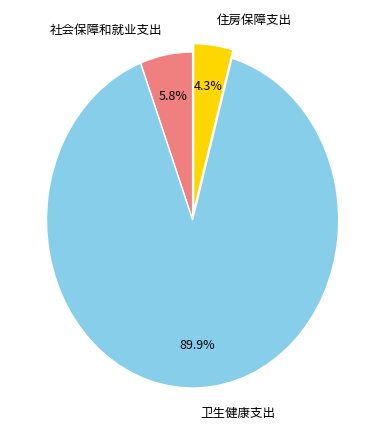

Rank the categories by value from highest to lowest.

卫生健康支出, 社会保障和就业支出, 住房保障支出